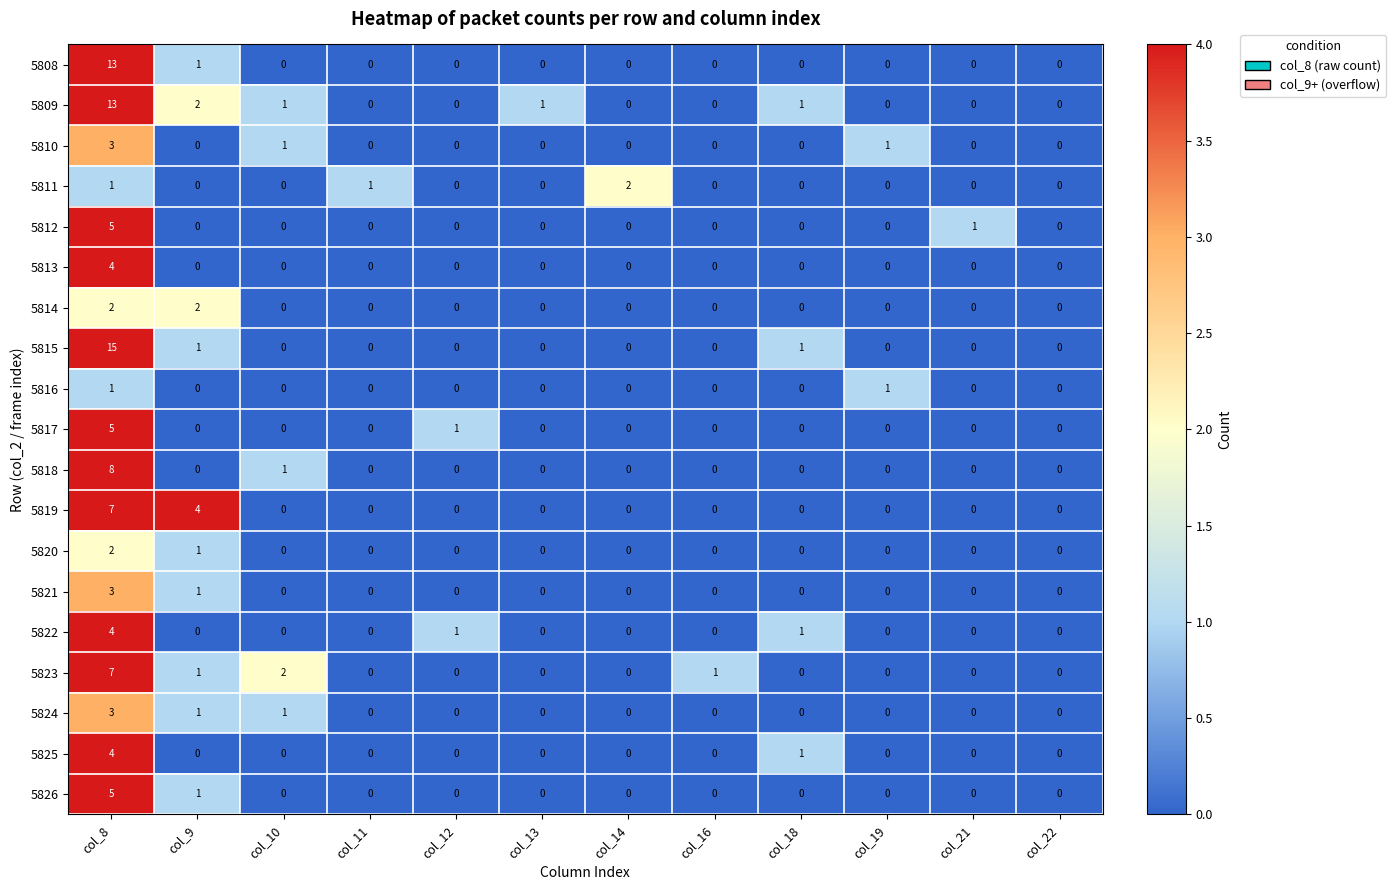

Which series has the widest spread of values?

5815